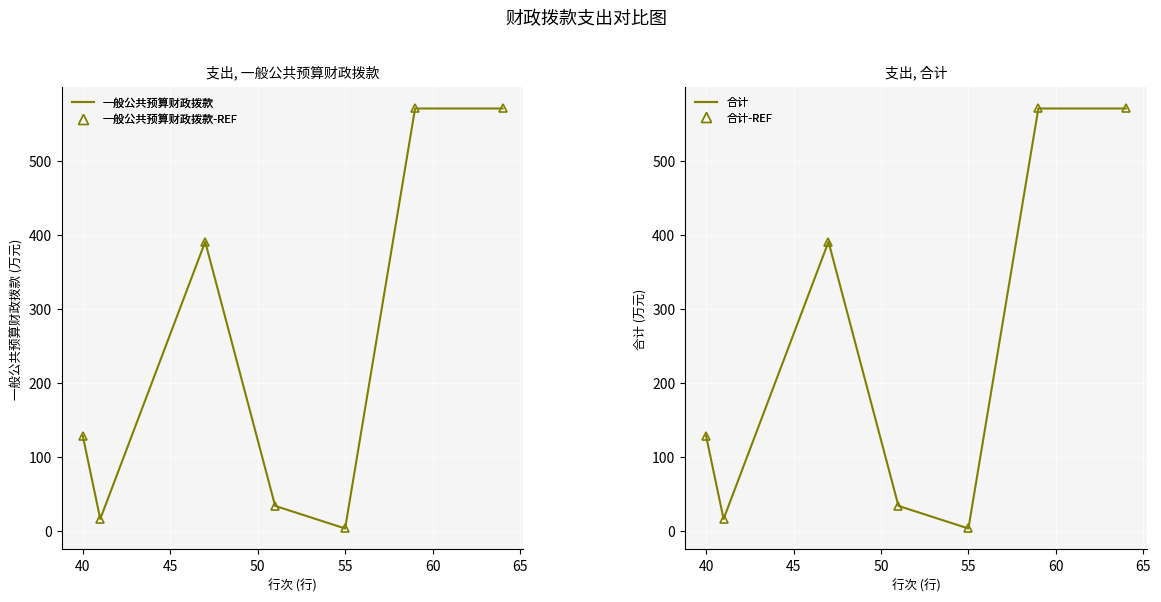

How many values in the 一般公共预算财政拨款 series exceed 128?

4